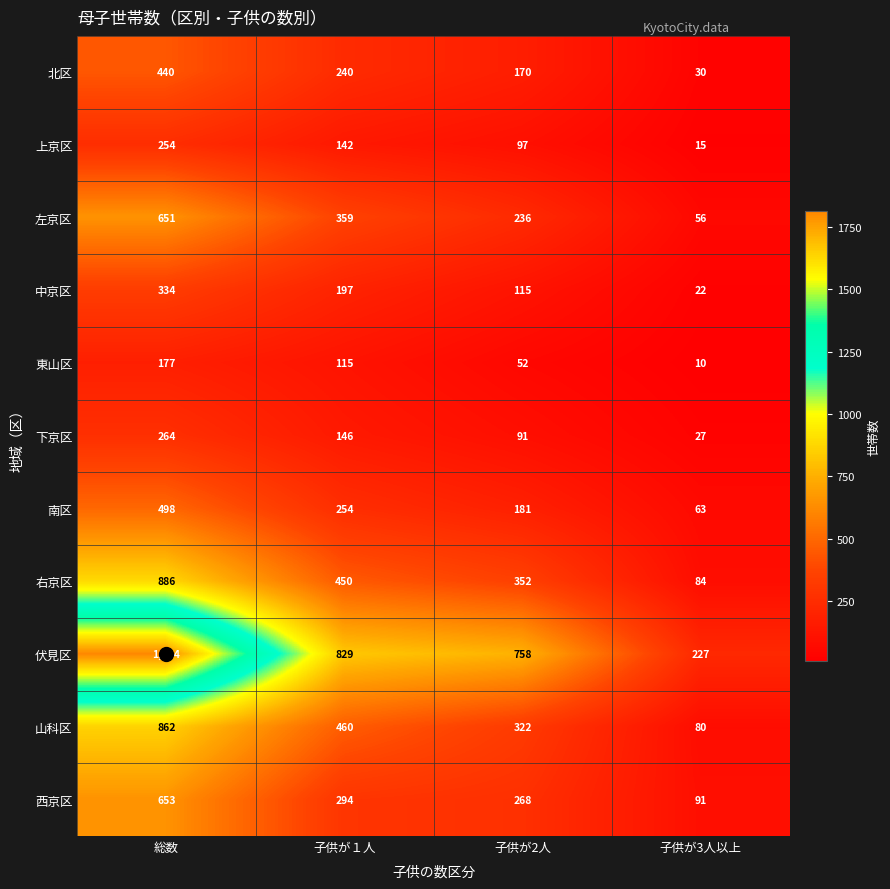

Rank the series at 子供が2人 from highest to lowest value.

伏見区, 右京区, 山科区, 西京区, 左京区, 南区, 北区, 中京区, 上京区, 下京区, 東山区